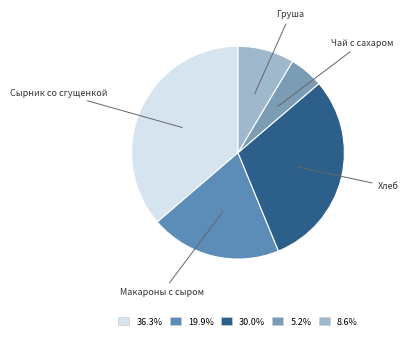

How many segments does this pie chart have?

5